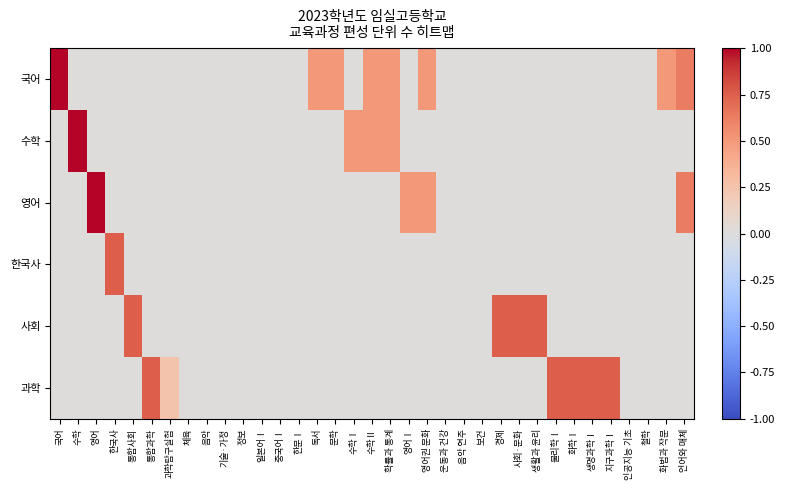

Which series has the largest total across all categories?

국어